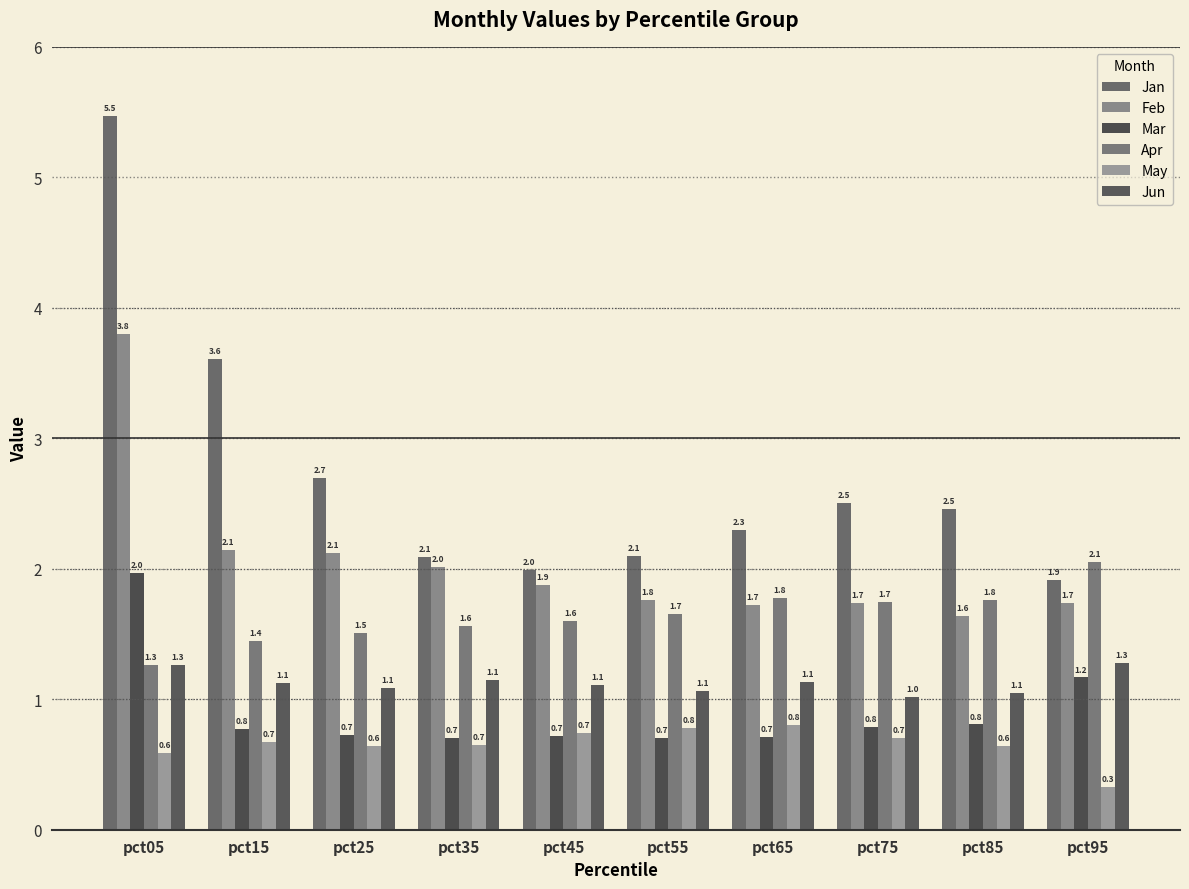

What is the sum of all Mar values?

9.1